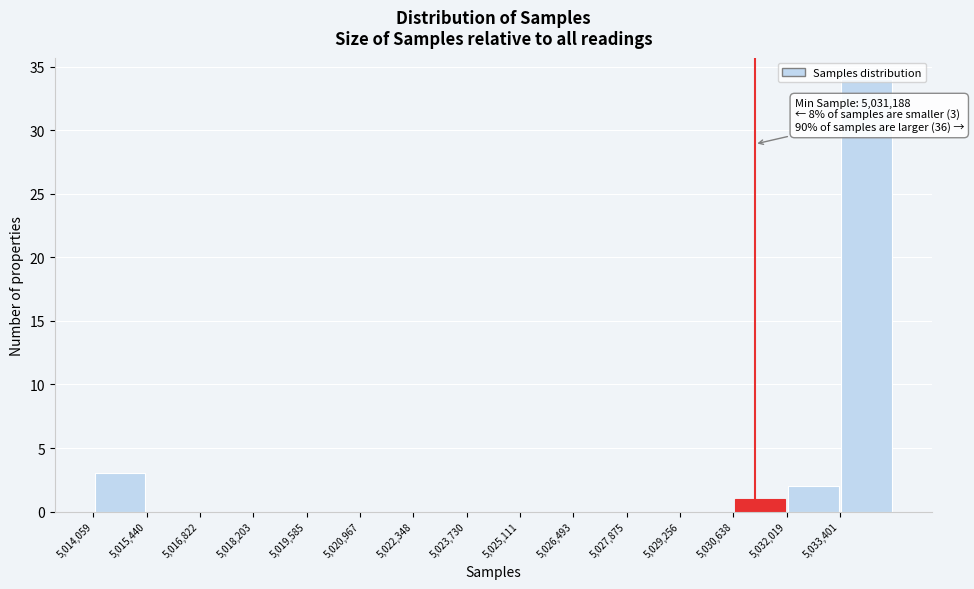

Which range on the x-axis has the tallest bar?

5033400 to 5034800